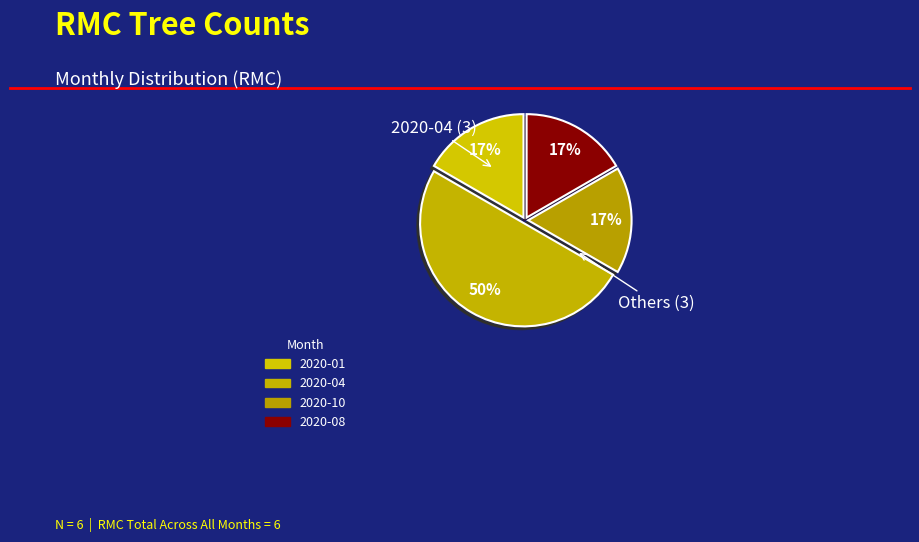

How many segments does this pie chart have?

4